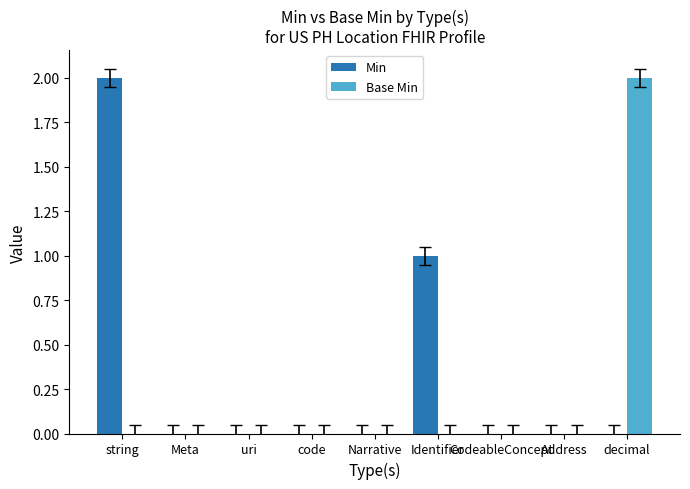

True or false: Base Min has a value of 0 at code.

True